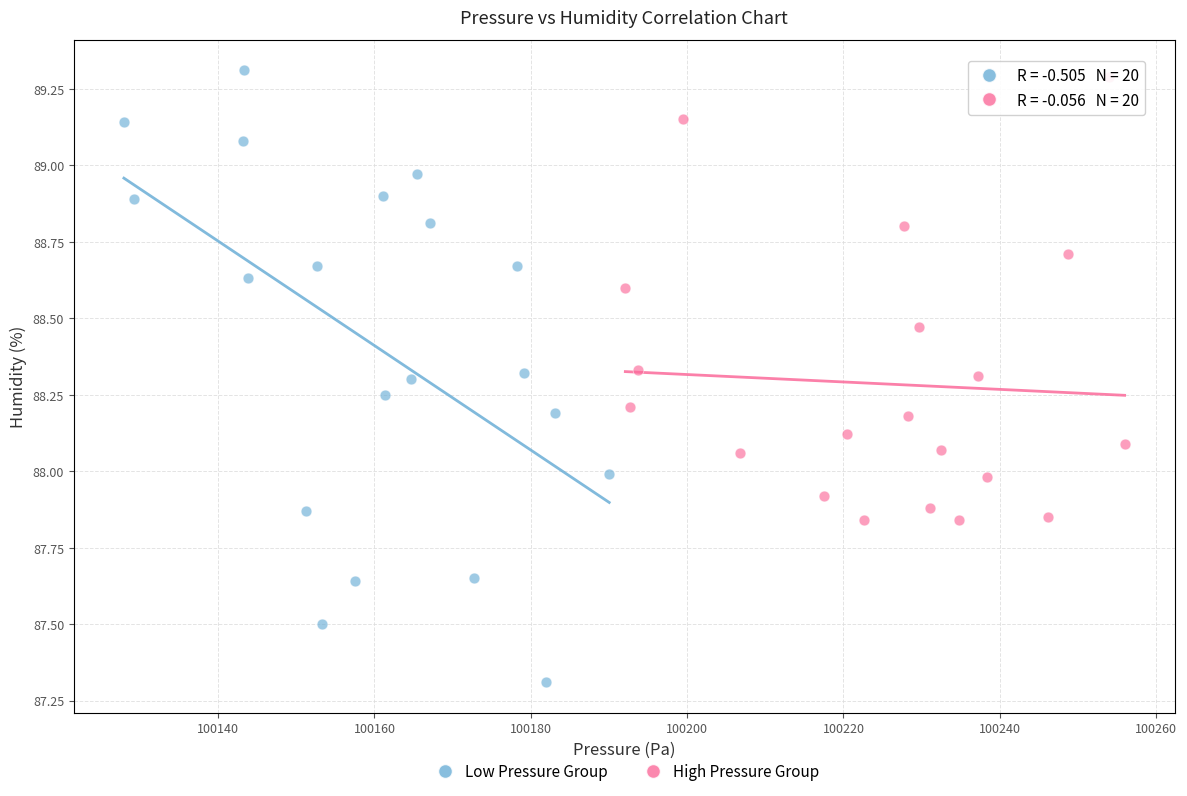

What are all the series names shown in the legend?

Low Pressure Group, High Pressure Group